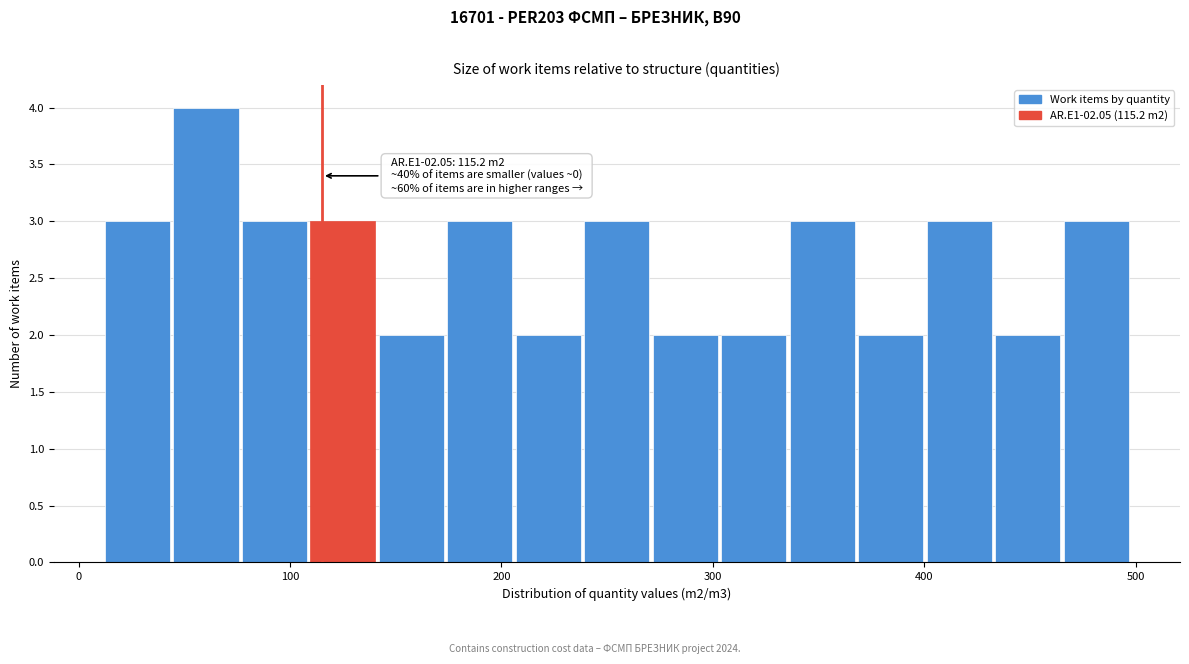

Around what value on the x-axis is the tallest bar? Give the approximate position of its centre, as read against the axis.

60